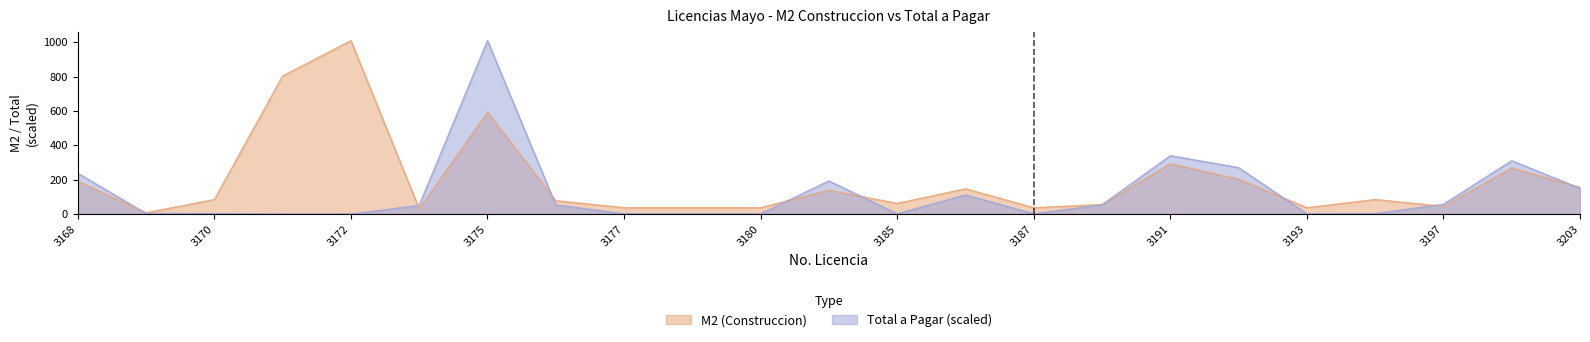

How many values in the M2 (Construccion) series are below 84?

11